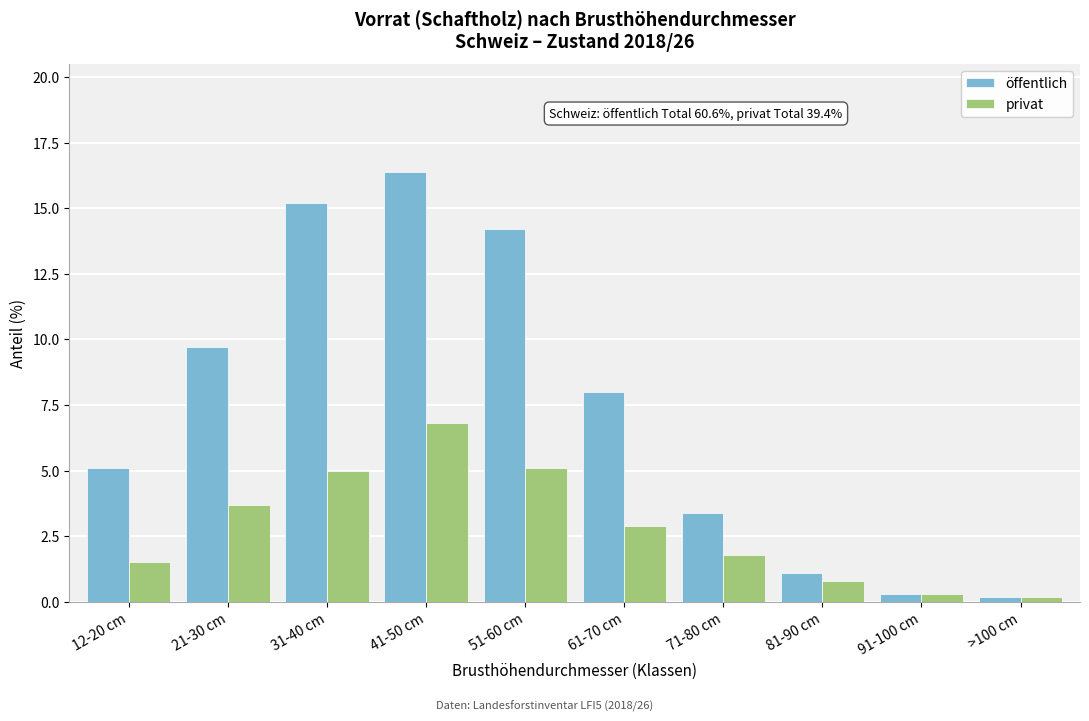

Reading left to right, transcribe all the data shown in this chart.

öffentlich: 5.1	9.7	15.2	16.4	14.2	8.0	3.4	1.1	0.3	0.2
privat: 1.5	3.7	5.0	6.8	5.1	2.9	1.8	0.8	0.3	0.2